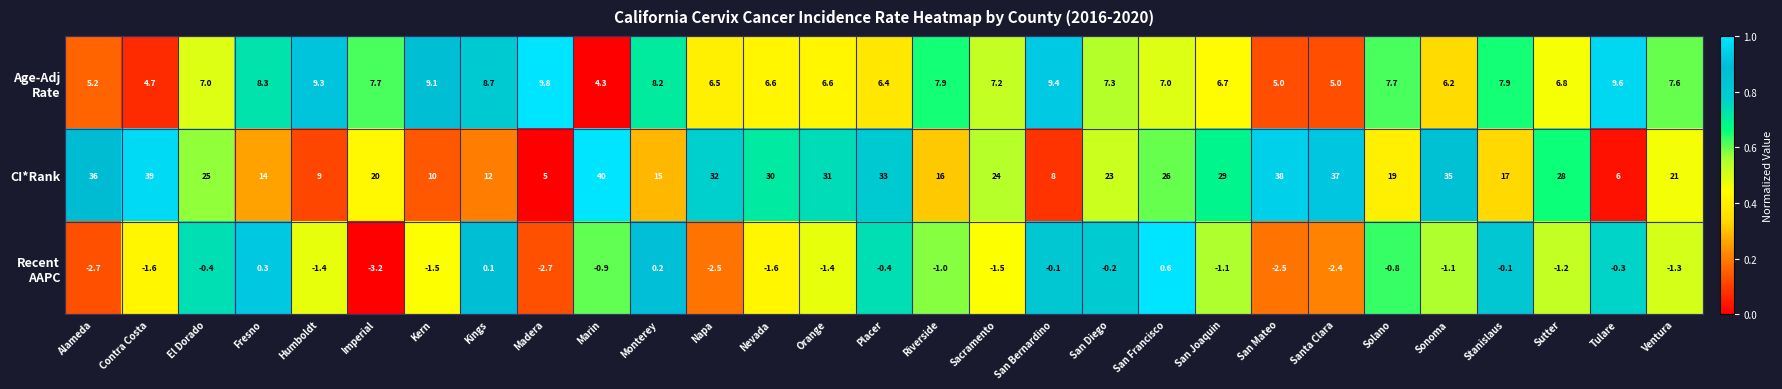

What is the difference between the CI*Rank values at Monterey and Alameda?

21.0